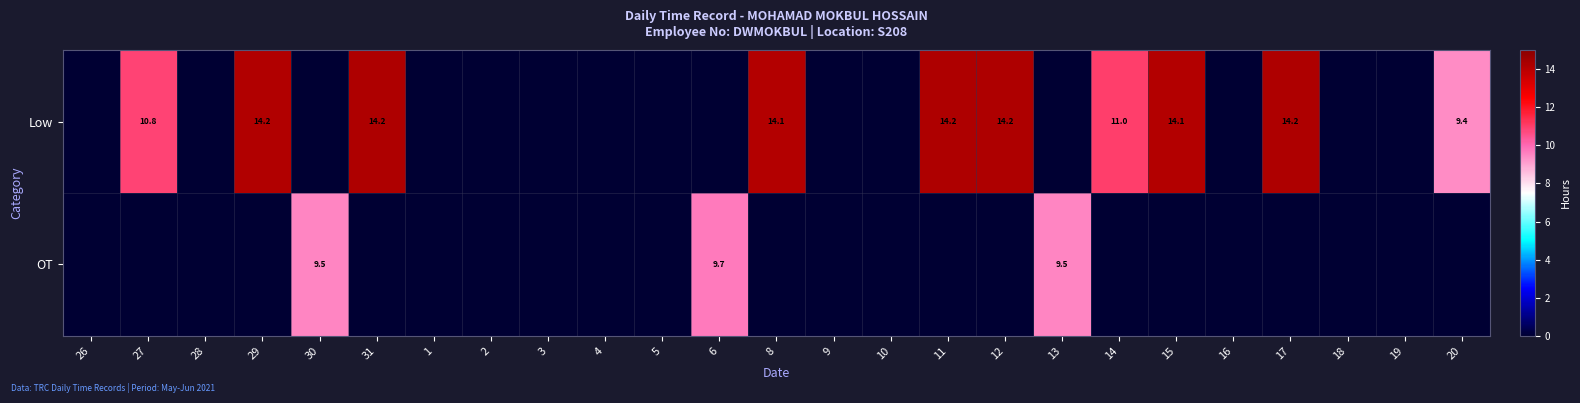

What is the sum of the Low values at 8 and 11?

28.3